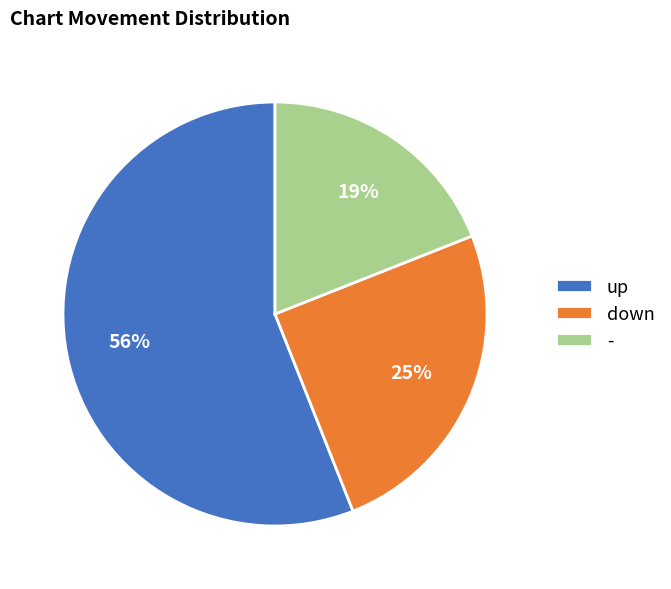

Does up represent more than half of the total?

Yes